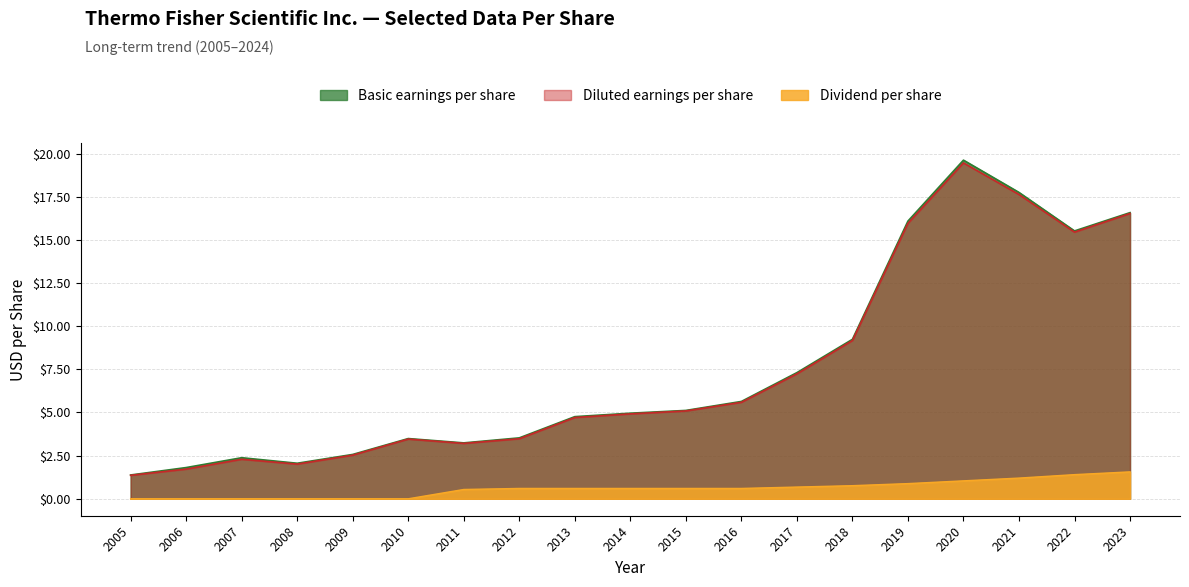

What is the value of the Dividend per share point at the 18th from the left?

1.4